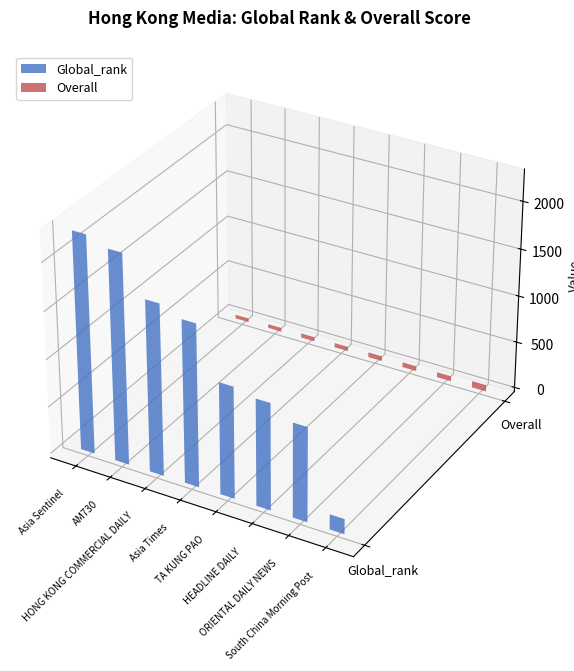

What is the smallest value displayed?

41.2